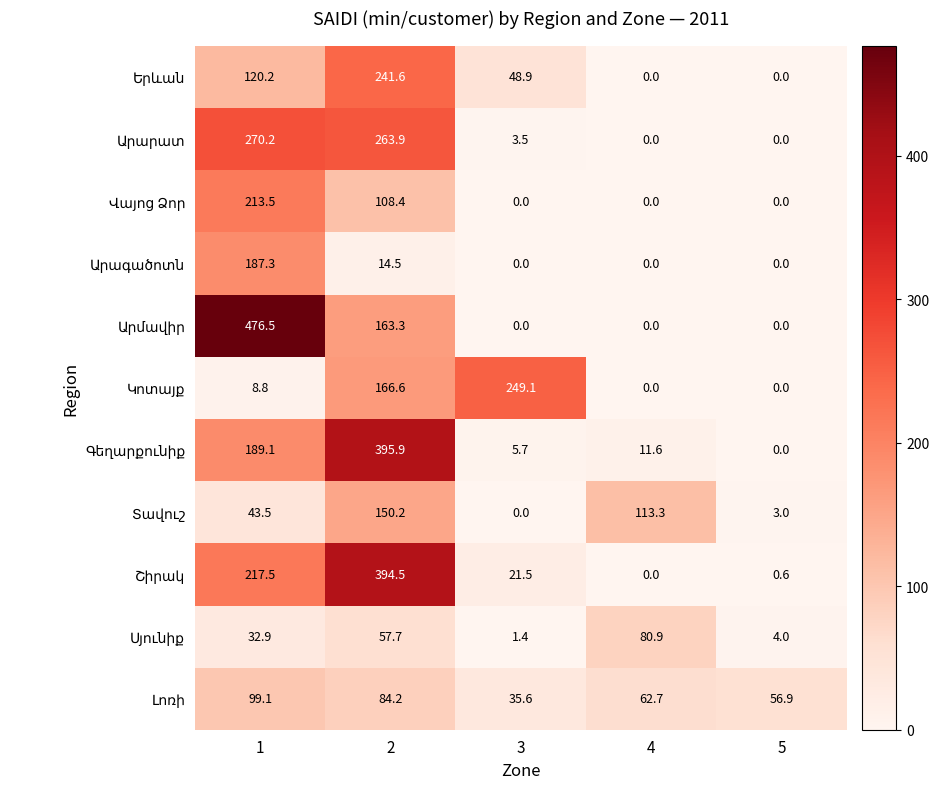

What is the maximum value shown in the chart?

476.5